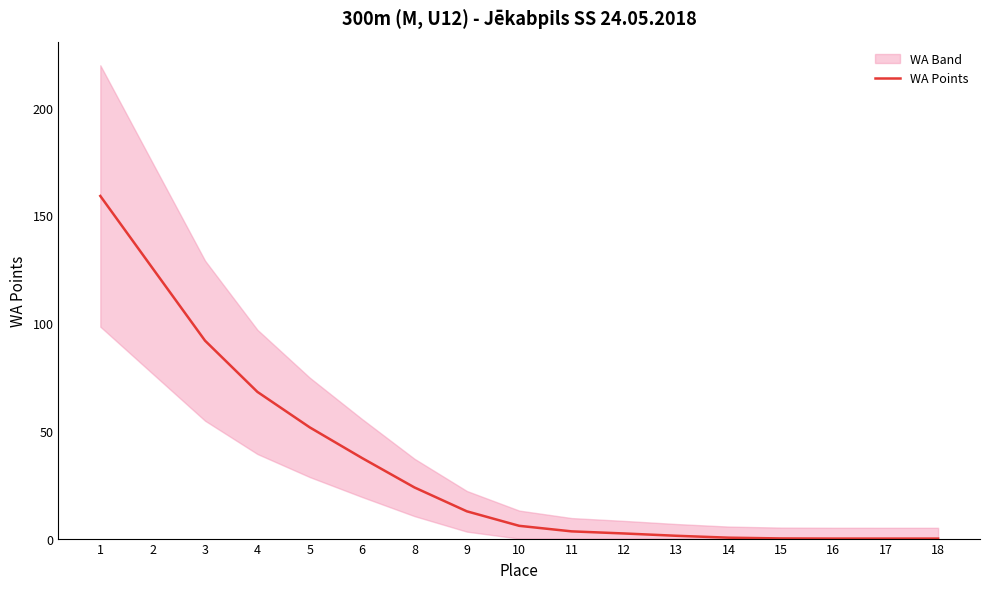

Which has a higher value, 5 or 3?

3